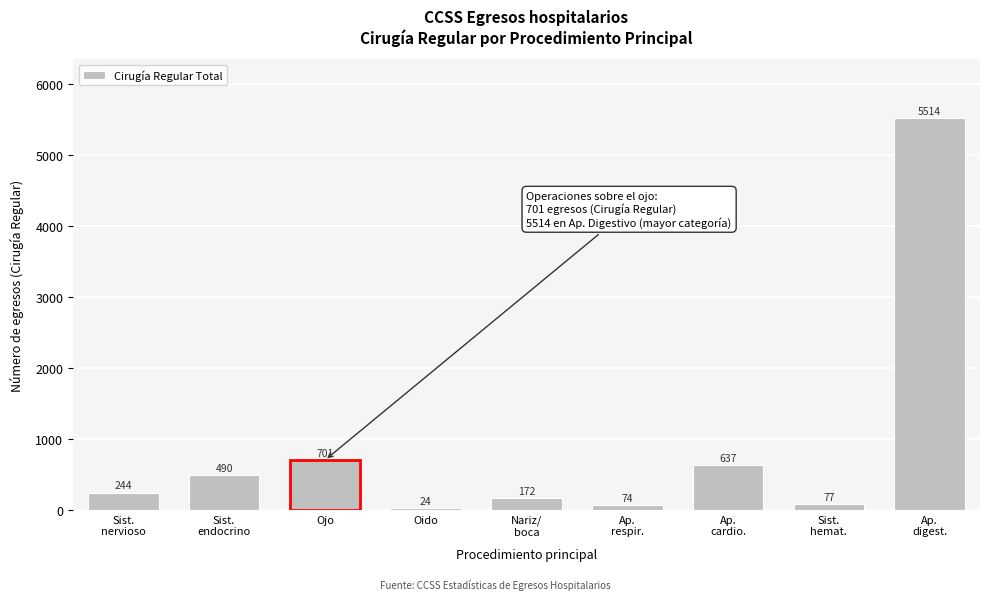

Reading left to right, what are all the values shown in this chart?

244	490	701	24	172	74	637	77	5514